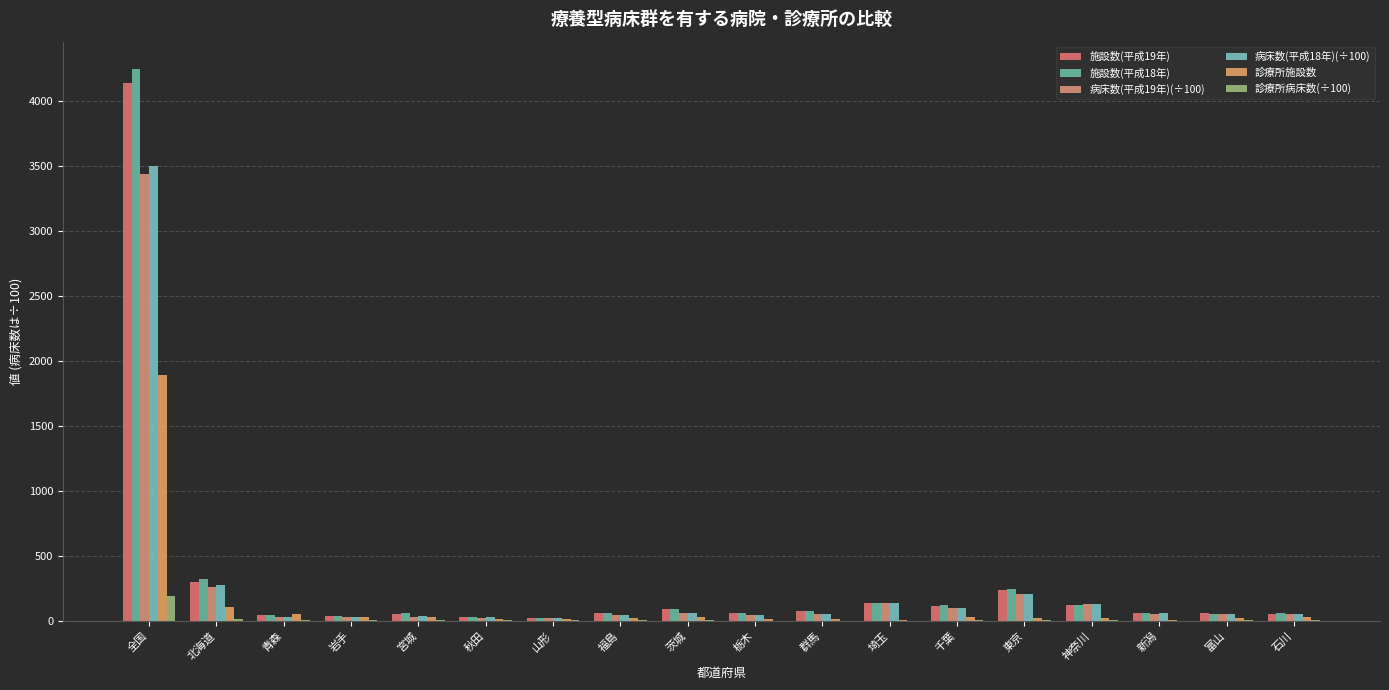

What is the total value across all series at 東京?

922.3